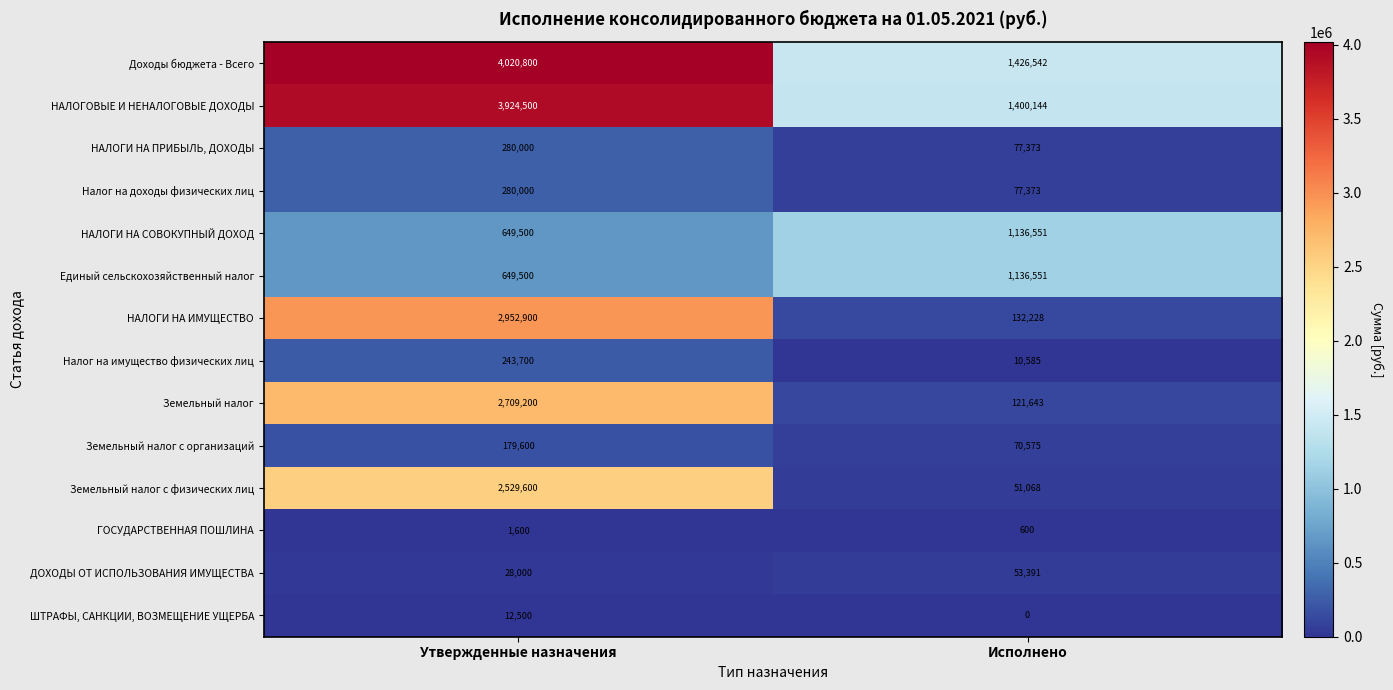

List the labels in order of ГОСУДАРСТВЕННАЯ ПОШЛИНА value, largest first.

Утвержденные назначения, Исполнено